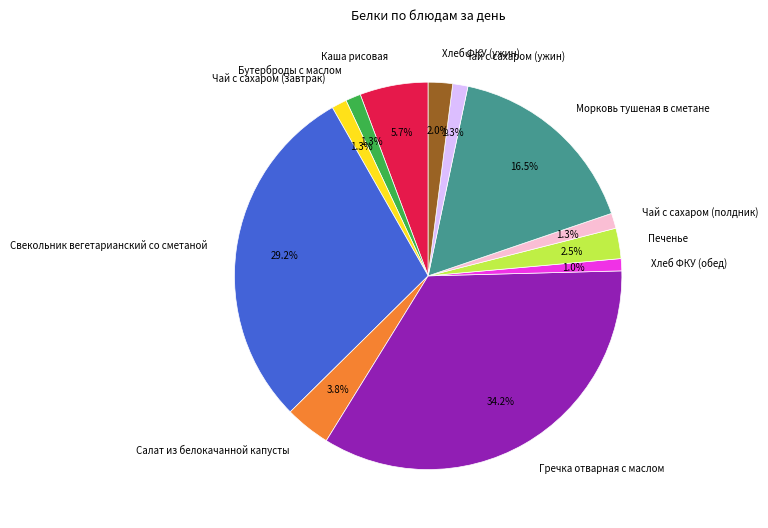

To the nearest percent, what is the combined percentage of Каша рисовая and Чай с сахаром (ужин)?

7%